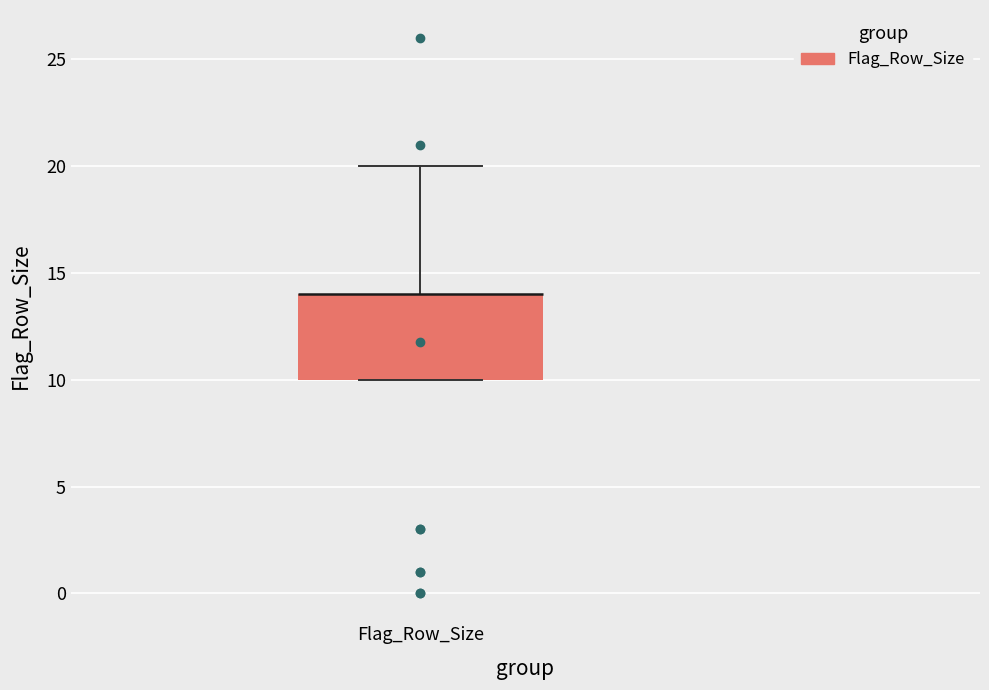

Transcribe this box plot: give where the median line is, the range the box spans, and where the two whiskers end, as read against the y-axis. The values are not printed on the chart, so give them approximately, as read against the axis.

median 14 (drawn on the box's upper edge), box 10 to 14, whiskers 10 to 20